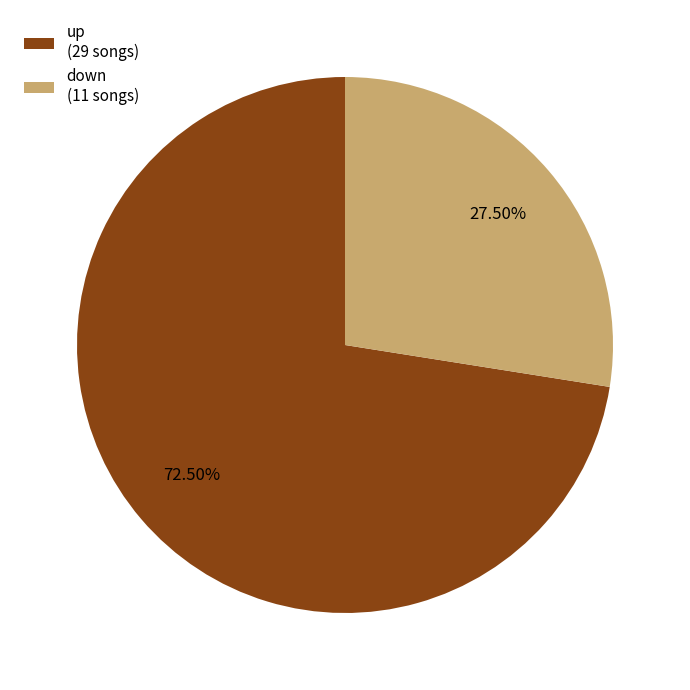

To the nearest percent, what is the difference between the largest and smallest slice percentages?

45%